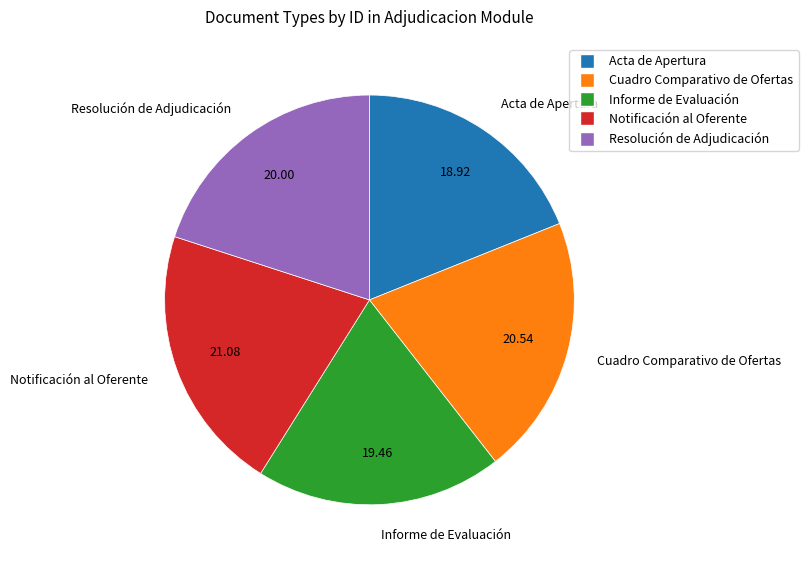

Approximately how many times larger is the value at Notificación al Oferente compared to Resolución de Adjudicación?

1.1